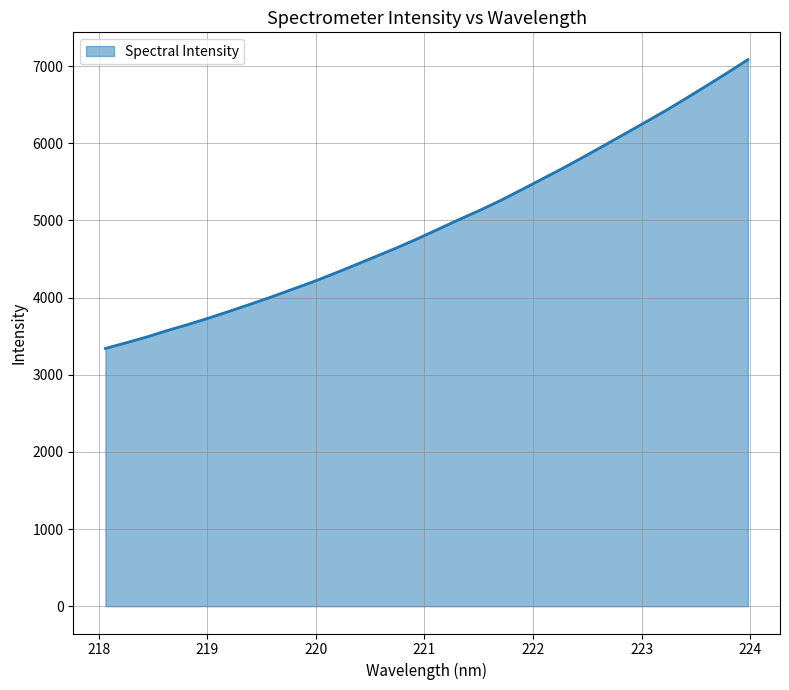

What is the greatest value displayed?

7083.4